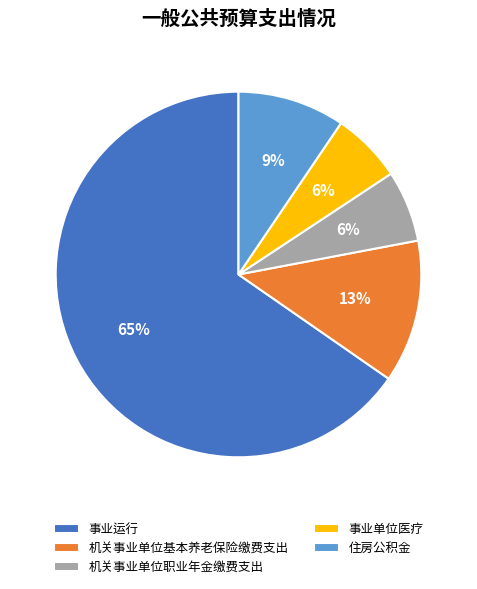

To the nearest percent, what is the average slice percentage?

20%